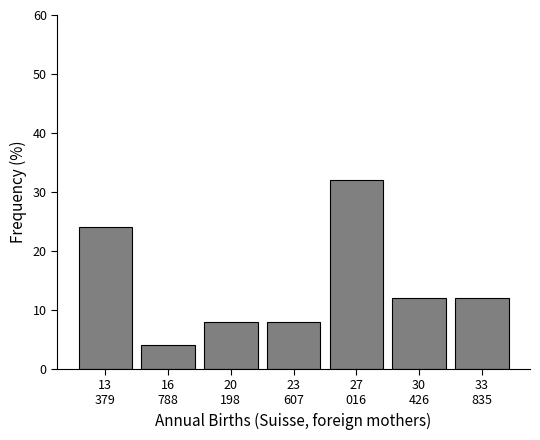

Reading right to left, transcribe all the data shown in this chart.

12	12	32	8	8	4	24